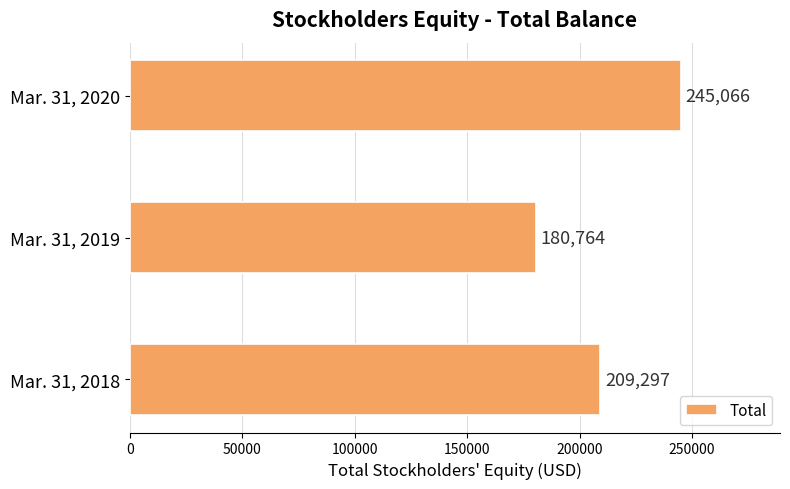

At which category does the chart reach its peak across all series?

Mar. 31, 2020